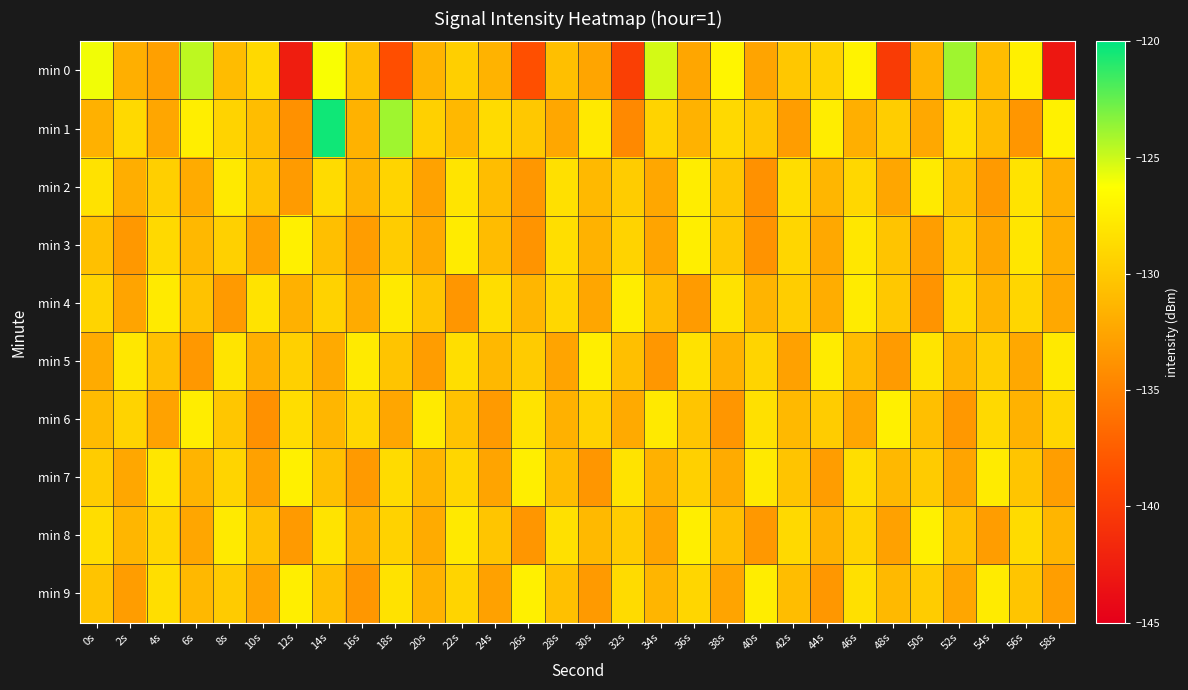

Reading left to right, extract all data points from this chart.

min 0: 0s=-125.9	2s=-131.8	4s=-132.9	6s=-124.7	8s=-130.9	10s=-128.9	12s=-142.6	14s=-126.2	16s=-130.7	18s=-138.6	20s=-131.5	22s=-129.6	24s=-131.5	26s=-138.6	28s=-130.7	30s=-132.5	32s=-139.8	34s=-125.2	36s=-132.4	38s=-126.9	40s=-132.6	42s=-130.1	44s=-129.3	46s=-127.0	48s=-140.1	50s=-131.5	52s=-123.9	54s=-130.9	56s=-127.3	58s=-143.0
min 1: 0s=-131.7	2s=-128.9	4s=-132.4	6s=-127.4	8s=-129.3	10s=-130.8	12s=-133.9	14s=-120.4	16s=-131.6	18s=-123.9	20s=-129.5	22s=-131.2	24s=-128.7	26s=-130.1	28s=-132.4	30s=-127.8	32s=-134.5	34s=-129.3	36s=-131.6	38s=-128.9	40s=-130.2	42s=-133.1	44s=-127.5	46s=-131.8	48s=-129.7	50s=-132.3	52s=-128.4	54s=-130.9	56s=-133.6	58s=-127.2
min 2: 0s=-128.3	2s=-131.9	4s=-129.6	6s=-132.1	8s=-127.8	10s=-130.4	12s=-133.2	14s=-128.7	16s=-131.5	18s=-129.2	20s=-132.7	22s=-128.1	24s=-130.8	26s=-133.5	28s=-128.4	30s=-131.1	32s=-129.8	34s=-132.4	36s=-127.5	38s=-130.2	40s=-133.9	42s=-128.6	44s=-131.3	46s=-129.0	48s=-132.5	50s=-127.7	52s=-130.5	54s=-133.3	56s=-128.2	58s=-131.7
min 3: 0s=-130.6	2s=-133.4	4s=-128.9	6s=-131.2	8s=-129.5	10s=-132.8	12s=-127.3	14s=-130.7	16s=-133.1	18s=-129.8	20s=-132.2	22s=-127.6	24s=-130.9	26s=-133.7	28s=-128.5	30s=-131.6	32s=-129.3	34s=-132.6	36s=-127.4	38s=-130.1	40s=-133.8	42s=-129.1	44s=-132.3	46s=-127.9	48s=-130.4	50s=-133.0	52s=-129.6	54s=-132.4	56s=-128.0	58s=-131.8
min 4: 0s=-129.2	2s=-132.6	4s=-127.7	6s=-130.5	8s=-133.3	10s=-128.2	12s=-131.7	14s=-129.4	16s=-132.1	18s=-127.8	20s=-130.3	22s=-133.6	24s=-128.6	26s=-131.3	28s=-129.0	30s=-132.5	32s=-127.5	34s=-130.8	36s=-133.2	38s=-128.3	40s=-131.5	42s=-129.7	44s=-132.0	46s=-127.6	48s=-130.1	50s=-133.7	52s=-128.8	54s=-131.4	56s=-129.1	58s=-132.3
min 5: 0s=-132.1	2s=-127.9	4s=-130.6	6s=-133.4	8s=-128.1	10s=-131.8	12s=-129.5	14s=-132.2	16s=-127.7	18s=-130.4	20s=-133.1	22s=-128.5	24s=-131.2	26s=-129.9	28s=-132.6	30s=-127.4	32s=-130.7	34s=-133.5	36s=-128.3	38s=-131.6	40s=-129.2	42s=-132.8	44s=-127.6	46s=-130.9	48s=-133.2	50s=-128.1	52s=-131.4	54s=-129.6	56s=-132.3	58s=-127.8
min 6: 0s=-131.0	2s=-129.3	4s=-132.7	6s=-127.5	8s=-130.2	10s=-133.9	12s=-128.6	14s=-131.3	16s=-129.0	18s=-132.5	20s=-127.7	22s=-130.5	24s=-133.3	26s=-128.2	28s=-131.7	30s=-129.4	32s=-132.2	34s=-127.8	36s=-130.3	38s=-133.6	40s=-128.4	42s=-131.1	44s=-129.8	46s=-132.5	48s=-127.3	50s=-130.7	52s=-133.4	54s=-128.9	56s=-131.6	58s=-129.1
min 7: 0s=-129.8	2s=-132.4	4s=-128.0	6s=-131.5	8s=-129.2	10s=-132.8	12s=-127.3	14s=-130.6	16s=-133.3	18s=-128.7	20s=-131.4	22s=-129.1	24s=-132.6	26s=-127.4	28s=-130.9	30s=-133.6	32s=-128.2	34s=-131.7	36s=-129.5	38s=-132.1	40s=-127.8	42s=-130.4	44s=-133.1	46s=-128.5	48s=-131.2	50s=-129.9	52s=-132.6	54s=-127.6	56s=-130.3	58s=-133.0
min 8: 0s=-128.6	2s=-131.3	4s=-129.0	6s=-132.5	8s=-127.7	10s=-130.5	12s=-133.3	14s=-128.2	16s=-131.7	18s=-129.4	20s=-132.1	22s=-127.8	24s=-130.3	26s=-133.6	28s=-128.4	30s=-131.1	32s=-129.8	34s=-132.6	36s=-127.4	38s=-130.7	40s=-133.4	42s=-128.9	44s=-131.6	46s=-129.2	48s=-132.8	50s=-127.3	52s=-130.6	54s=-133.1	56s=-128.7	58s=-131.4
min 9: 0s=-130.4	2s=-133.1	4s=-128.5	6s=-131.2	8s=-129.9	10s=-132.6	12s=-127.4	14s=-130.7	16s=-133.5	18s=-128.3	20s=-131.6	22s=-129.2	24s=-132.8	26s=-127.3	28s=-130.6	30s=-133.3	32s=-128.7	34s=-131.4	36s=-129.1	38s=-132.6	40s=-127.5	42s=-130.8	44s=-133.5	46s=-128.4	48s=-131.1	50s=-129.8	52s=-132.5	54s=-127.6	56s=-130.3	58s=-133.0